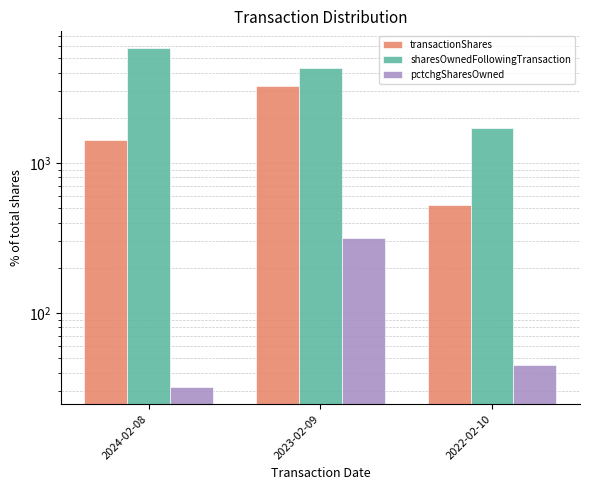

What is the total value across all series at 2023-02-09?

7837